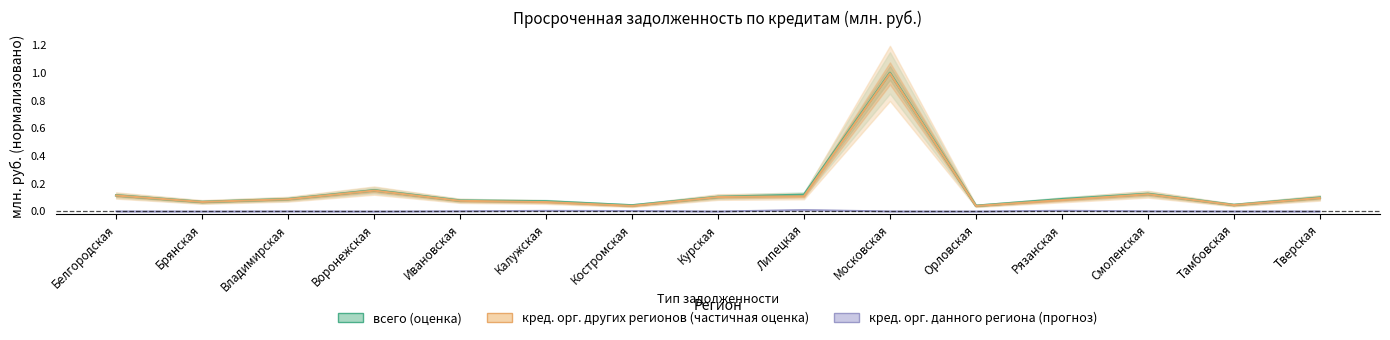

Reading left to right, transcribe all the data shown in this chart.

всего: Белгородская=0.1	Брянская=0.1	Владимирская=0.1	Воронежская=0.2	Ивановская=0.1	Калужская=0.1	Костромская=0.0	Курская=0.1	Липецкая=0.1	Московская=1.0	Орловская=0.0	Рязанская=0.1	Смоленская=0.1	Тамбовская=0.0	Тверская=0.1
кредитными организациями других регионов (дальнее): Белгородская=0.1	Брянская=0.1	Владимирская=0.1	Воронежская=0.2	Ивановская=0.1	Калужская=0.1	Костромская=0.0	Курская=0.1	Липецкая=0.1	Московская=1.0	Орловская=0.0	Рязанская=0.1	Смоленская=0.1	Тамбовская=0.0	Тверская=0.1
кредитными организациями данного региона: Белгородская=0.0	Брянская=0.0	Владимирская=0.0	Воронежская=0.0	Ивановская=0.0	Калужская=0.0	Костромская=0.0	Курская=0.0	Липецкая=0.0	Московская=0.0	Орловская=0.0	Рязанская=0.0	Смоленская=0.0	Тамбовская=0.0	Тверская=0.0